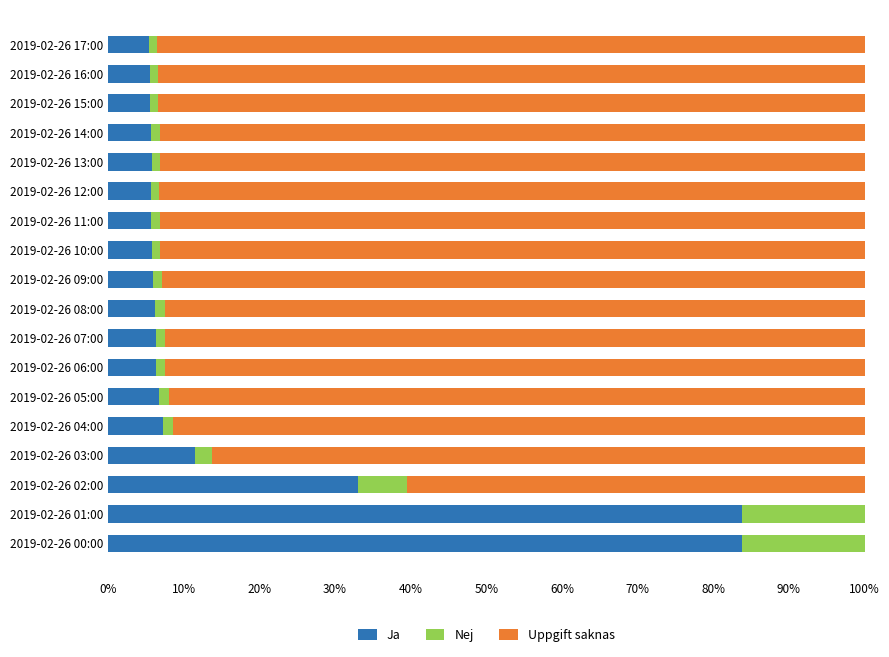

How many distinct data groups are displayed?

3